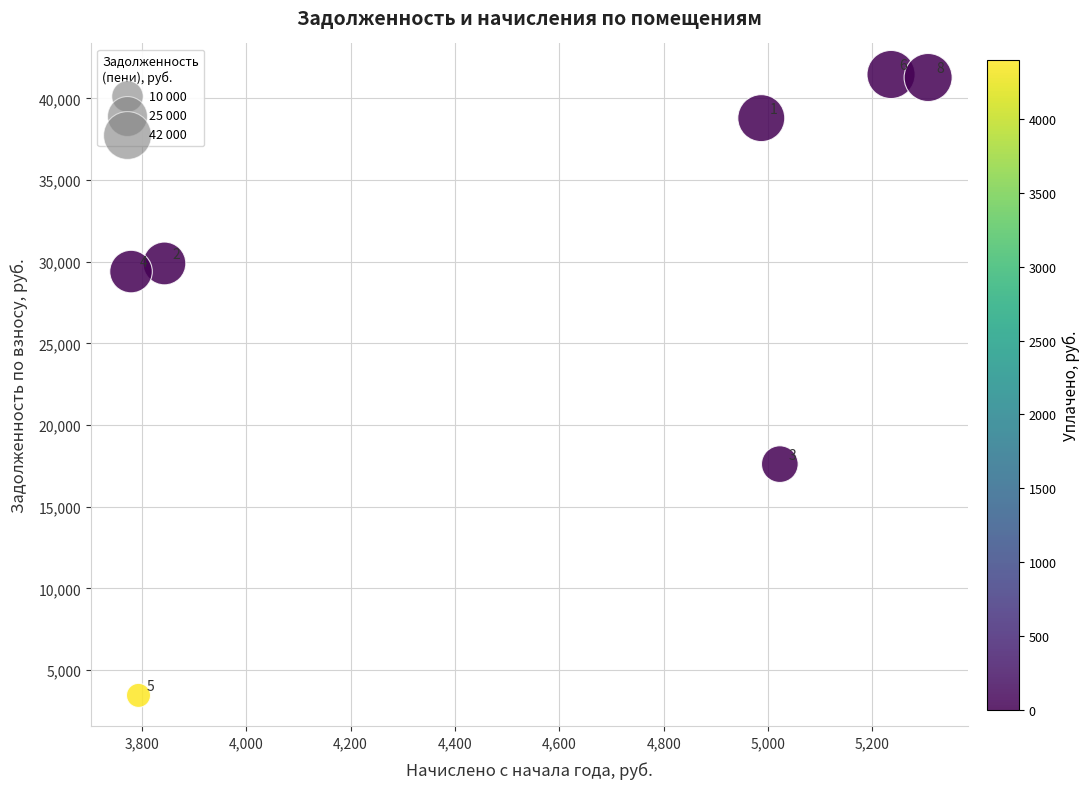

What is the range of X values (max minus min)?

1527.4